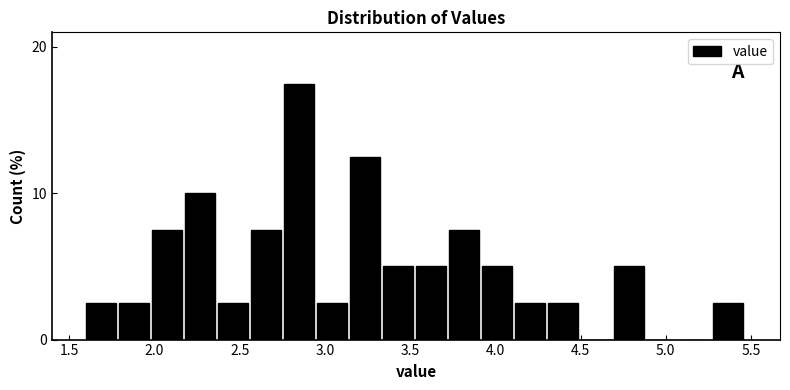

Around what value on the x-axis is the tallest bar? Give the approximate position of its centre, as read against the axis.

2.85